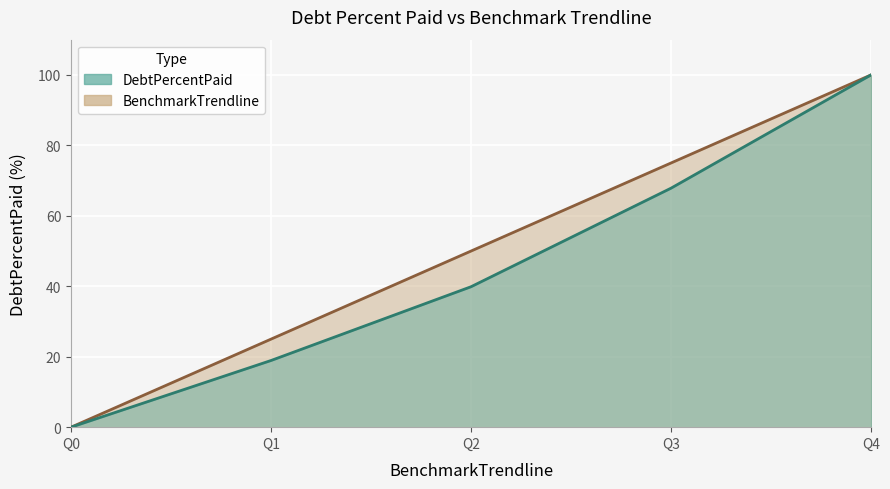

What is the difference between the maximum and second lowest values?

81.1